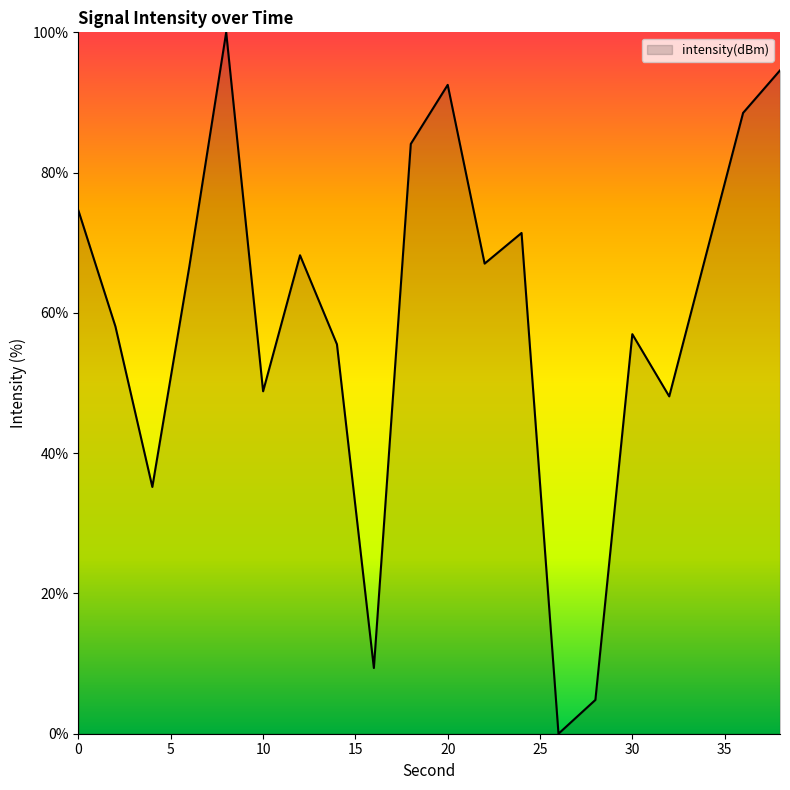

What is the maximum value shown in the chart?

100.0